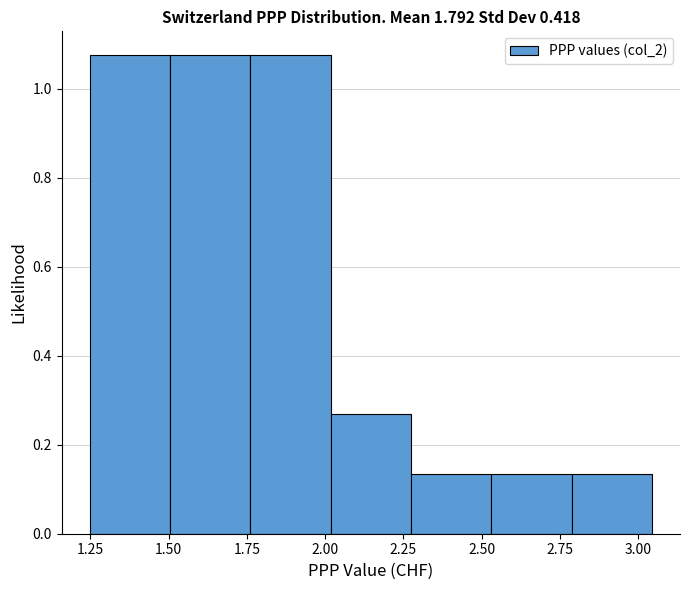

Reading left to right, list every bar in this chart as the range it spans on the x-axis followed by its height. Neither the bar edges nor the heights are printed on the chart, so give them approximately, as read against the axes.

1.25 to 1.50: 1.08
1.50 to 1.75: 1.08
1.75 to 2.00: 1.08
2.00 to 2.25: 0.26
2.25 to 2.55: 0.14
2.55 to 2.80: 0.14
2.80 to 3.05: 0.14